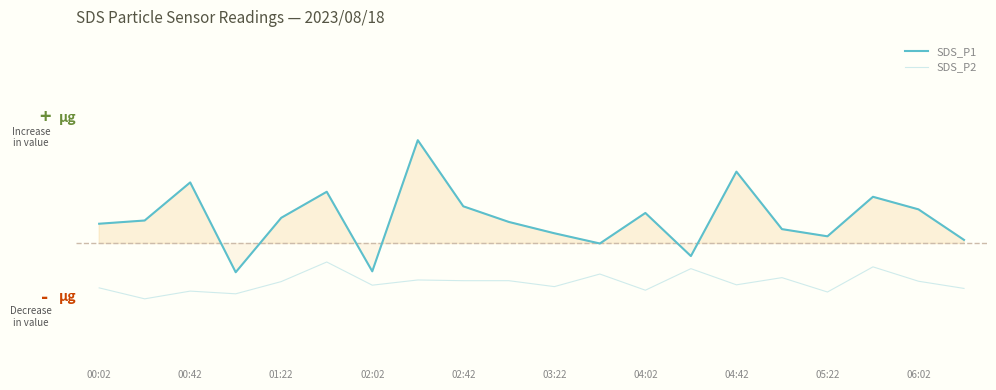

The value of SDS_P2 at 15 is 4.6. True or false?

True